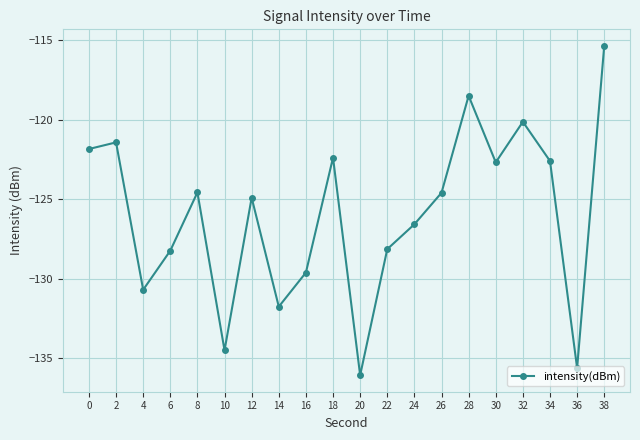

How many interior local peaks (higher than both neighbors) does the data have?

6